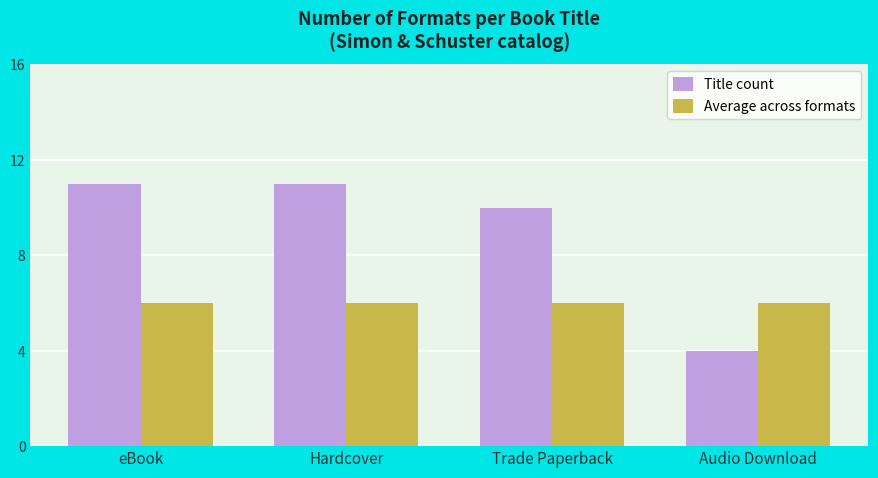

Reading left to right, list all the values displayed in this chart.

Title count: 11	11	10	4
Average across formats: 6	6	6	6